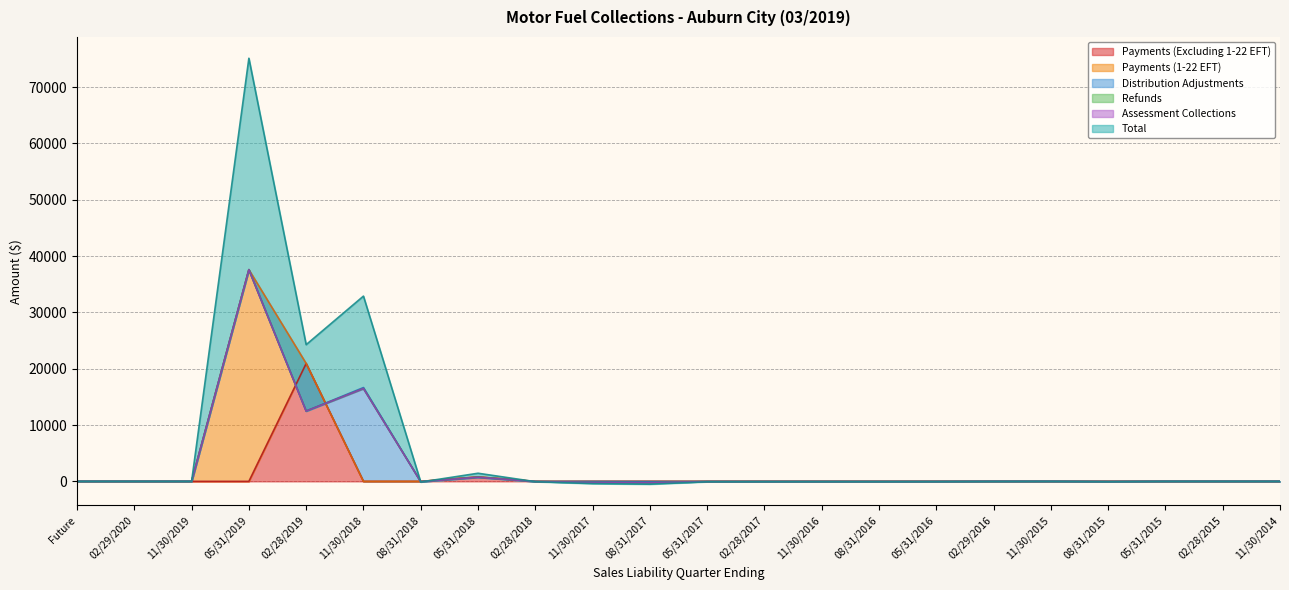

Is the value of Total at 11/30/2014 greater than the value of Distribution Adjustments at 08/31/2016?

Yes